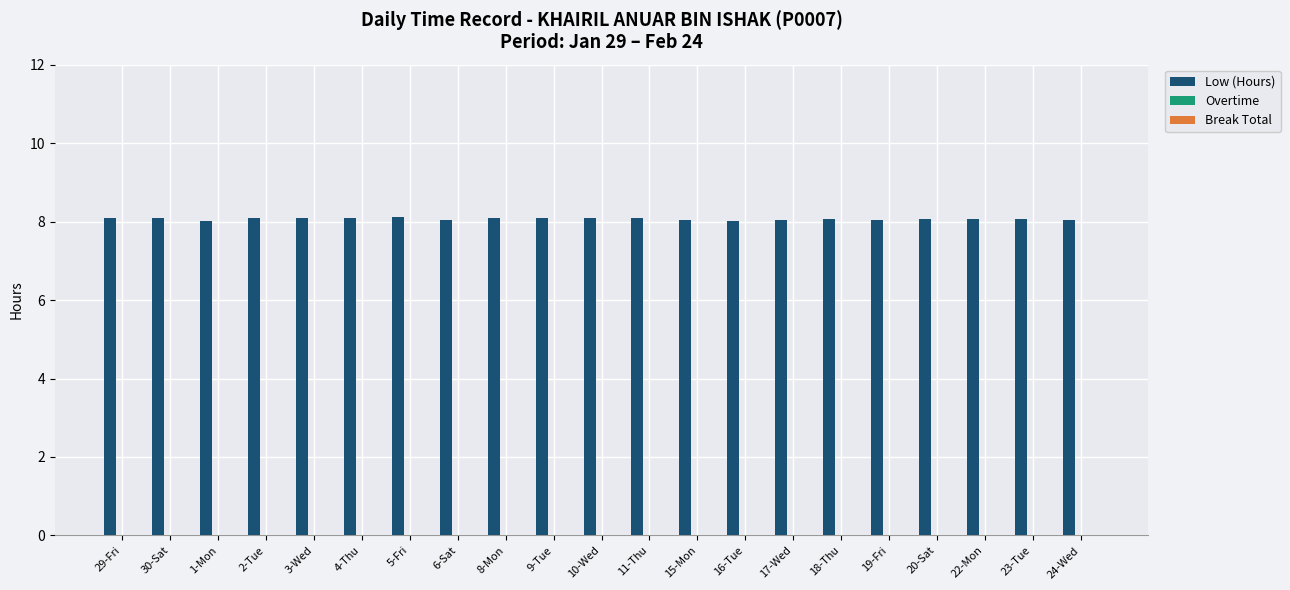

Approximately how many times larger is the value at 2-Tue compared to 19-Fri?

1.0